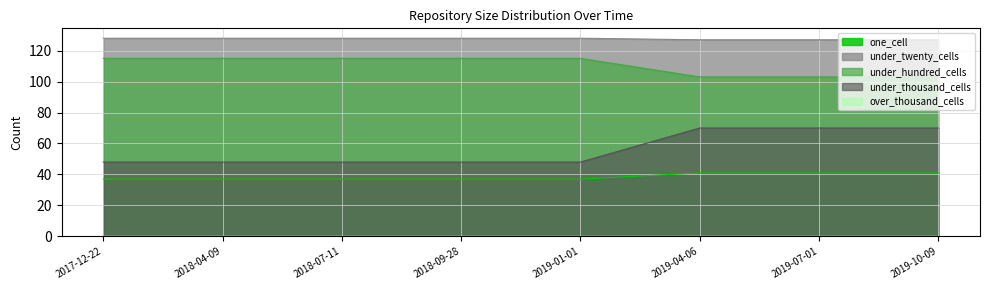

How many lines are shown in the chart?

5